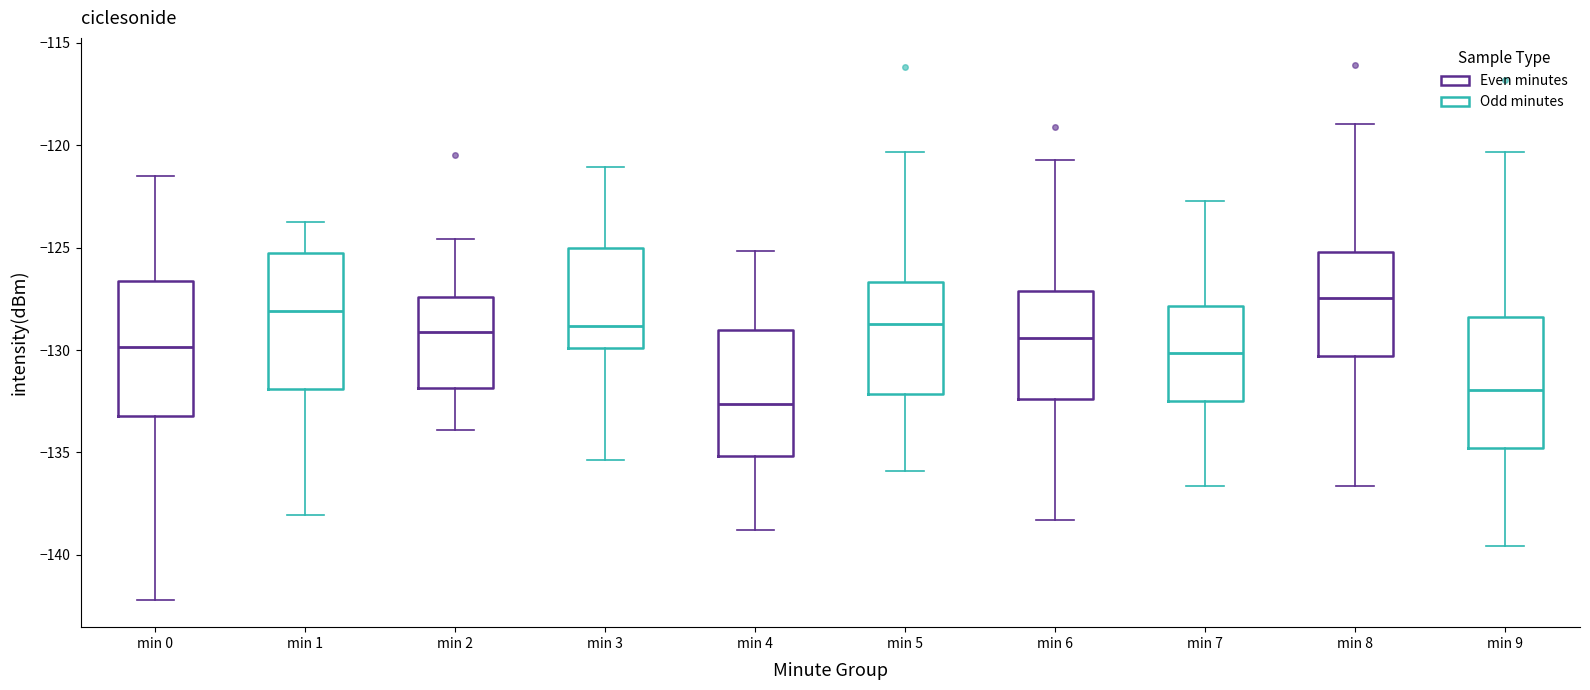

Reading left to right, transcribe this box plot: for each box, give where its median line is, the range the box spans, and where its two whiskers end, as read against the y-axis. The values are not printed on the chart, so give them approximately, as read against the axis.

min 0: median -130.0, box -133.0 to -126.5, whiskers -142.0 to -121.5
min 1: median -128.0, box -132.0 to -125.5, whiskers -138.0 to -124.0
min 2: median -129.0, box -132.0 to -127.5, whiskers -134.0 to -124.5
min 3: median -129.0, box -130.0 to -125.0, whiskers -135.5 to -121.0
min 4: median -132.5, box -135.0 to -129.0, whiskers -139.0 to -125.0
min 5: median -128.5, box -132.0 to -126.5, whiskers -136.0 to -120.5
min 6: median -129.5, box -132.5 to -127.0, whiskers -138.5 to -120.5
min 7: median -130.0, box -132.5 to -128.0, whiskers -136.5 to -122.5
min 8: median -127.5, box -130.5 to -125.0, whiskers -136.5 to -119.0
min 9: median -132.0, box -135.0 to -128.5, whiskers -139.5 to -120.5